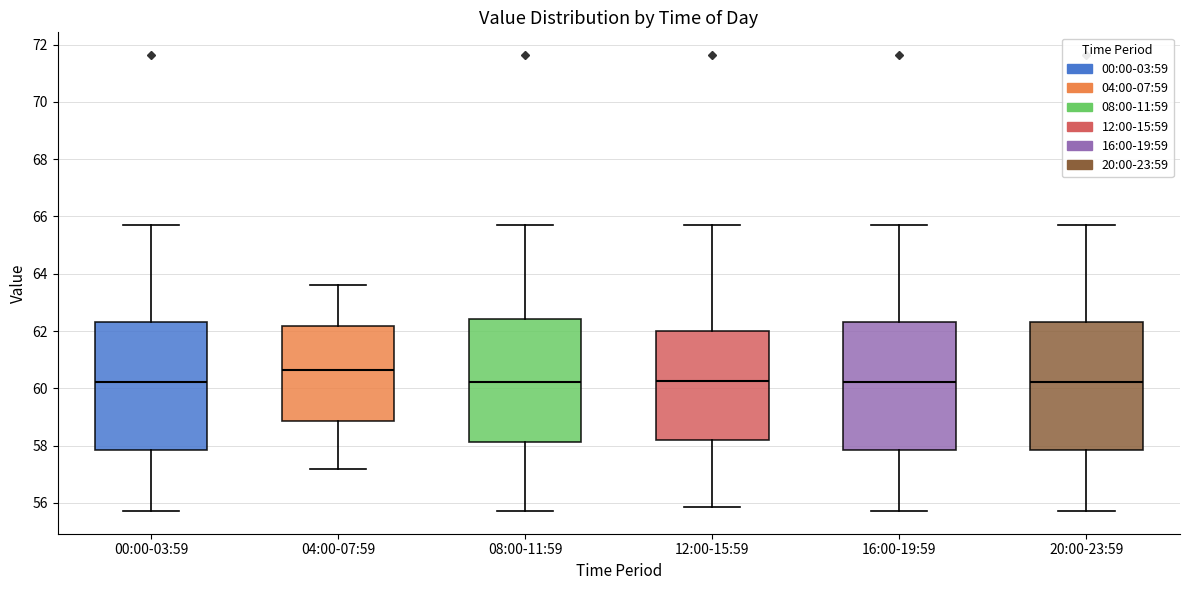

Reading left to right, read every box against the y-axis: the position of its median line, the range the box covers, and the ends of its whiskers. The values are not printed on the chart, so give them approximately, as read against the axis.

00:00-03:59: median 60.2, box 57.8 to 62.4, whiskers 55.8 to 65.8
04:00-07:59: median 60.6, box 58.8 to 62.2, whiskers 57.2 to 63.6
08:00-11:59: median 60.2, box 58.2 to 62.4, whiskers 55.8 to 65.8
12:00-15:59: median 60.2, box 58.2 to 62.0, whiskers 55.8 to 65.8
16:00-19:59: median 60.2, box 57.8 to 62.4, whiskers 55.8 to 65.8
20:00-23:59: median 60.2, box 57.8 to 62.4, whiskers 55.8 to 65.8